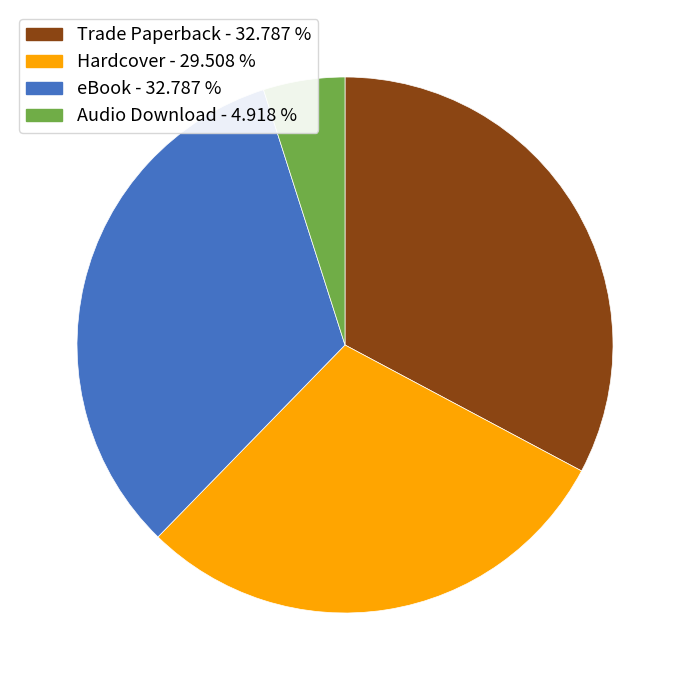

Do Audio Download - 4.918 % and eBook - 32.787 % together represent more than half of the pie?

No